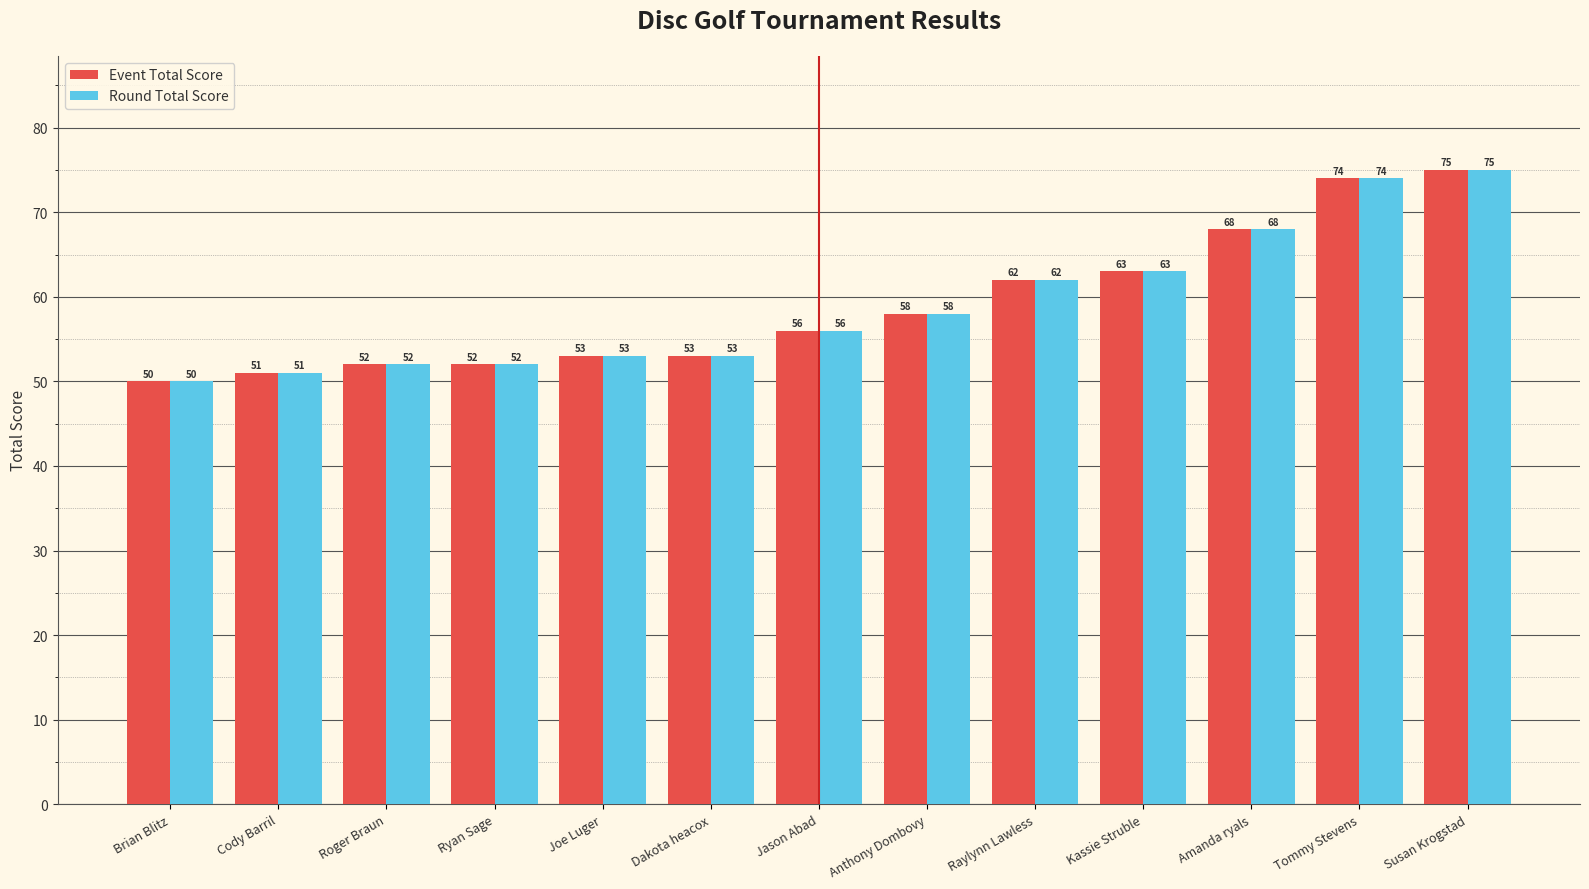

Reading left to right, transcribe all the data shown in this chart.

Event Total Score: 50	51	52	52	53	53	56	58	62	63	68	74	75
Round Total Score: 50	51	52	52	53	53	56	58	62	63	68	74	75